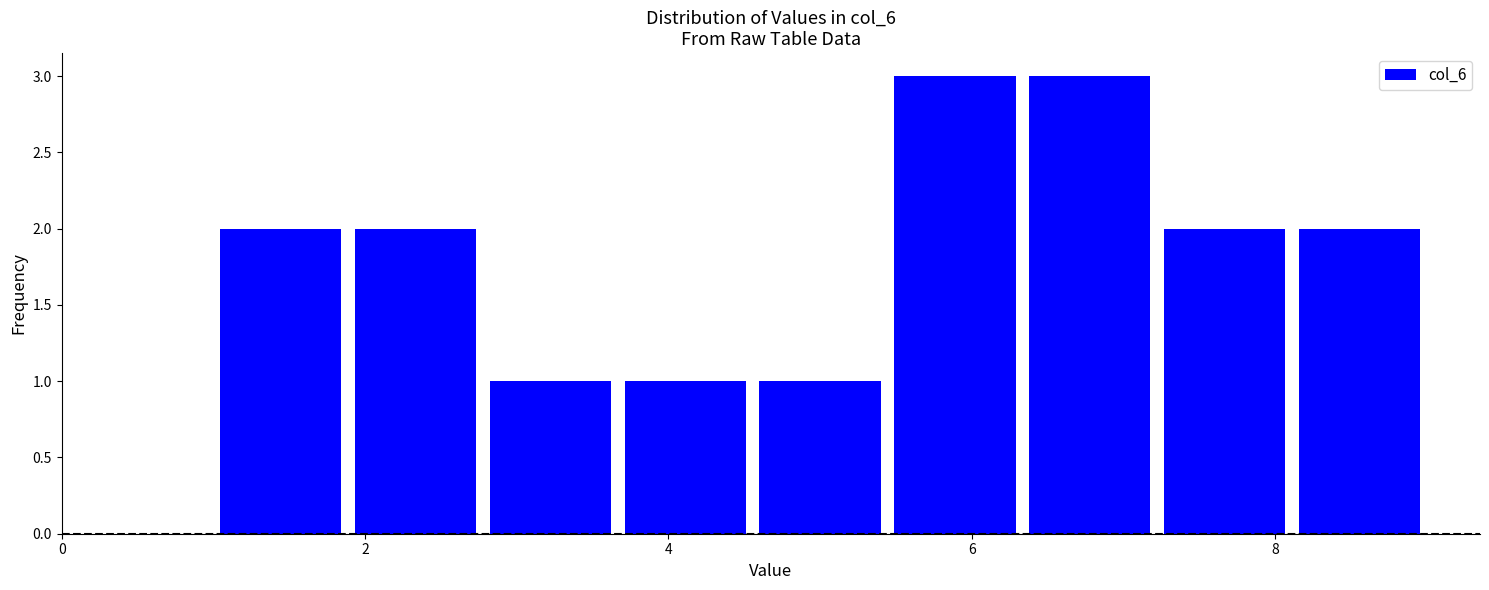

Reading left to right, list every bar in this chart as the range it spans on the x-axis followed by its height. Neither the bar edges nor the heights are printed on the chart, so give them approximately, as read against the axes.

1.0 to 1.8: 2
1.8 to 2.8: 2
2.8 to 3.6: 1
3.6 to 4.6: 1
4.6 to 5.4: 1
5.4 to 6.4: 3
6.4 to 7.2: 3
7.2 to 8.2: 2
8.2 to 9.0: 2